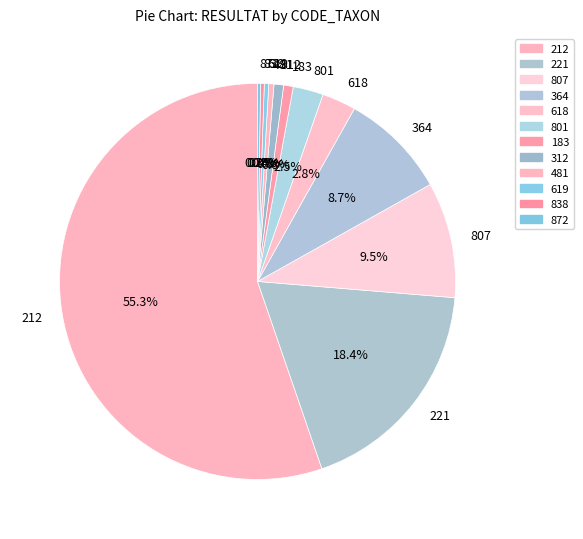

Does 312 account for over 50% of the chart?

No